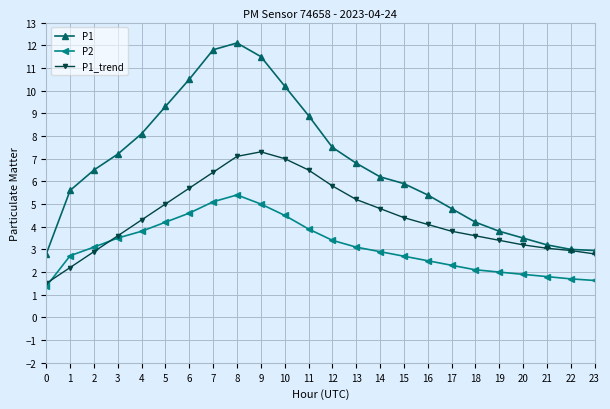

What is the difference between the maximum and minimum values in the P2 series?

4.0